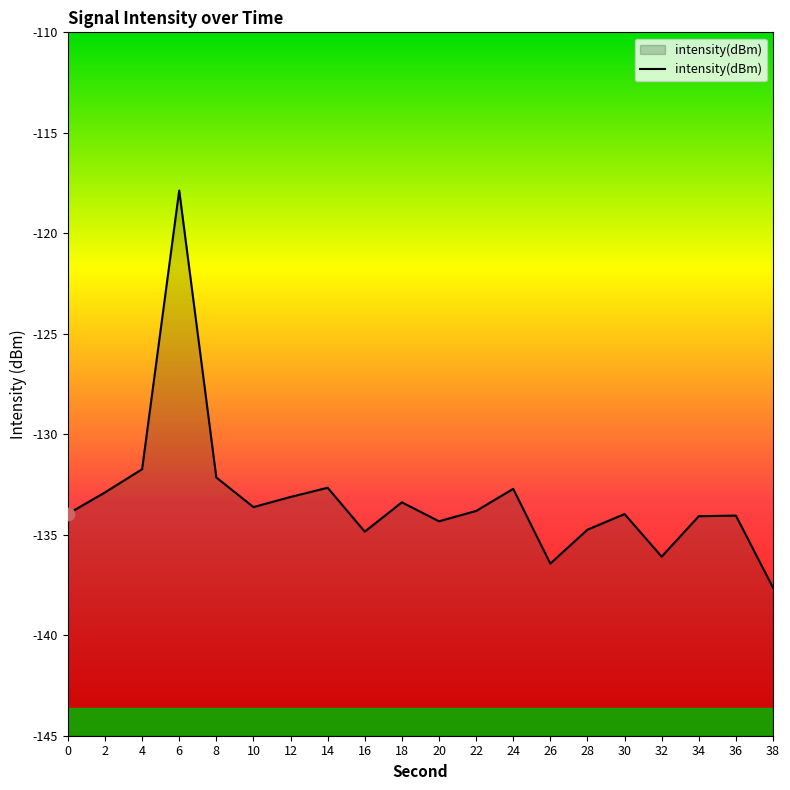

What is the change in value from 12 to 28?

-1.6